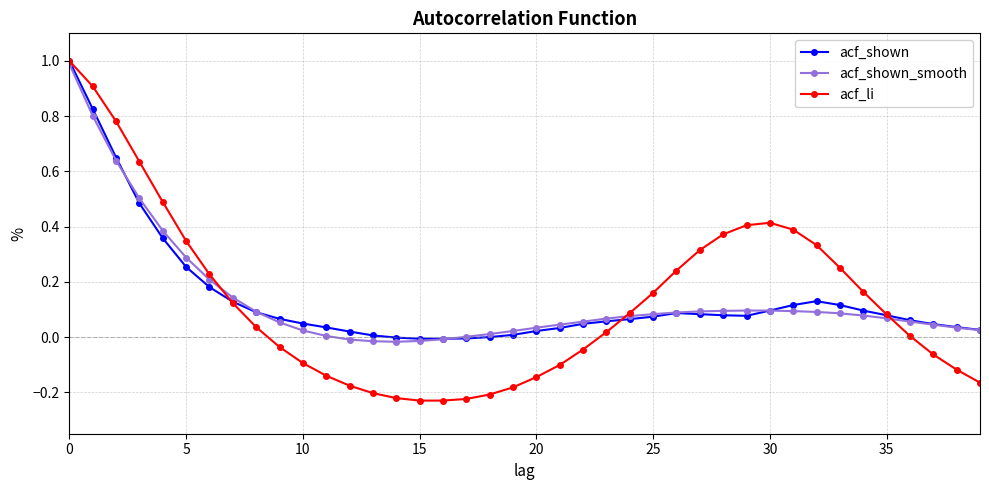

What is the difference between the maximum and minimum values in the acf_li series?

1.2